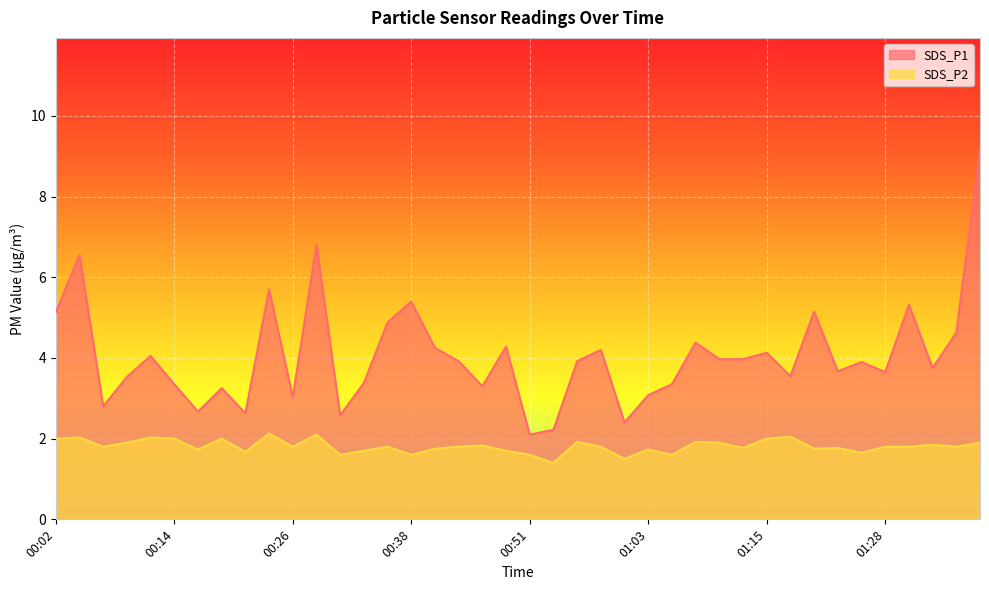

What position from the right is 00:51?

20